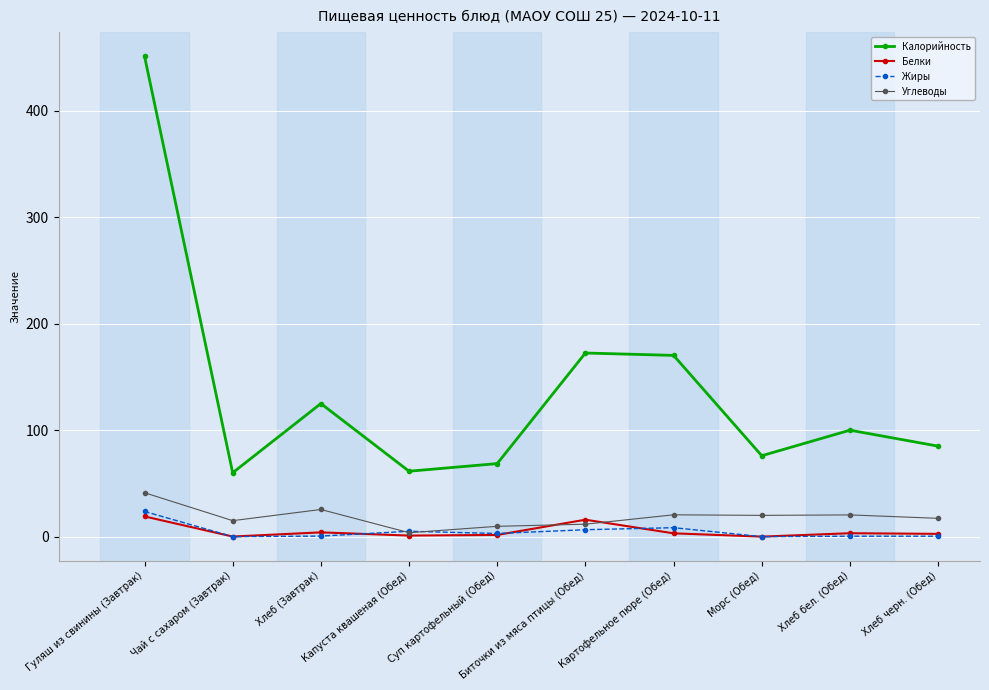

What is the total value across all series at Хлеб черн. (Обед)?

105.2